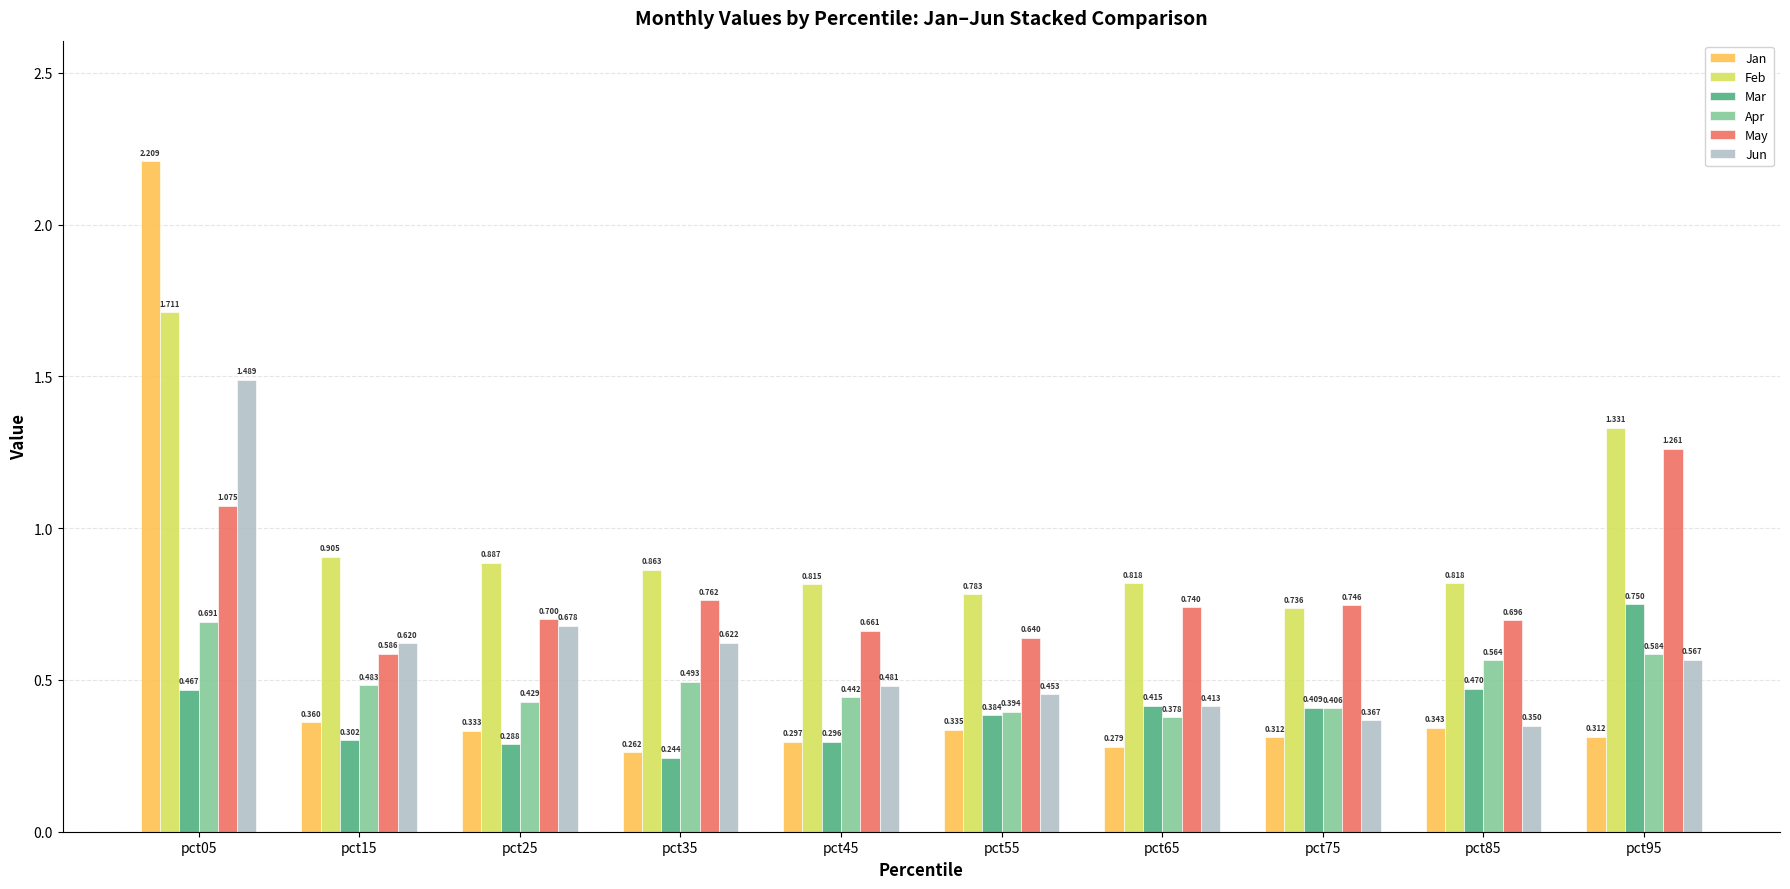

Rank the series at pct25 from lowest to highest value.

Mar, Jan, Apr, Jun, May, Feb